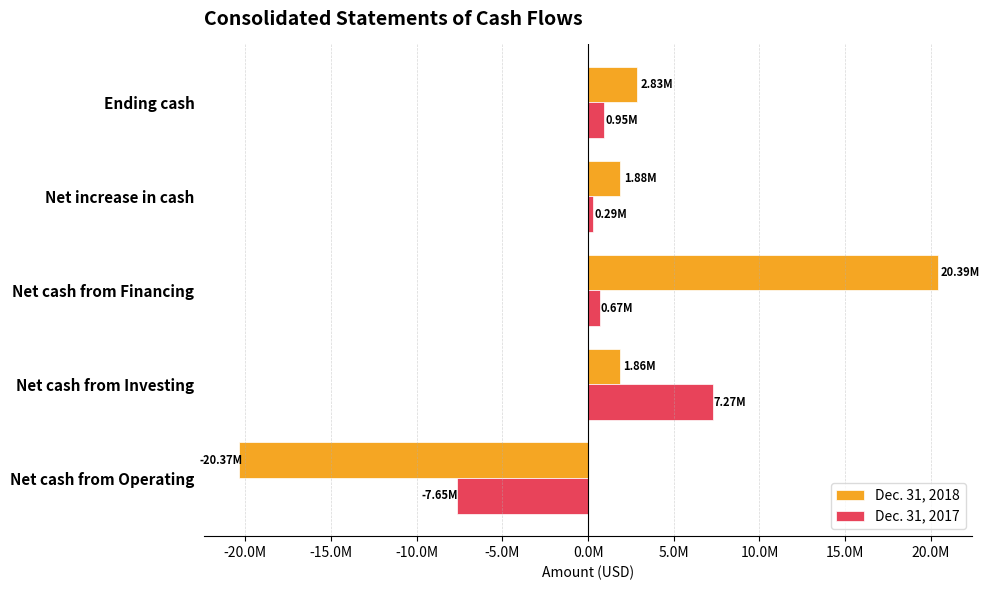

What is the greatest value displayed?

20388623